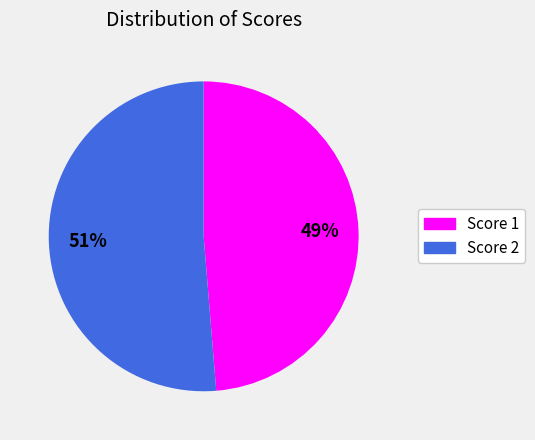

Rank the categories by value from lowest to highest.

Score 1, Score 2